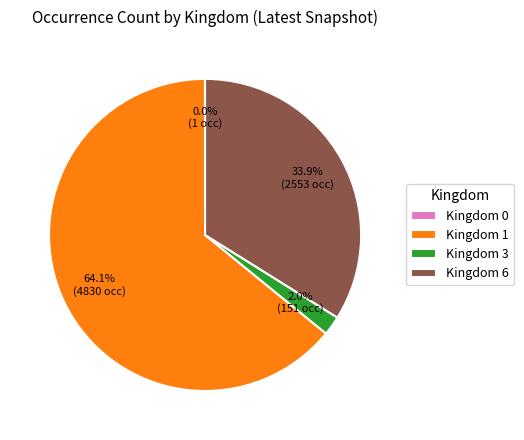

To the nearest percent, what is the average slice percentage?

25%